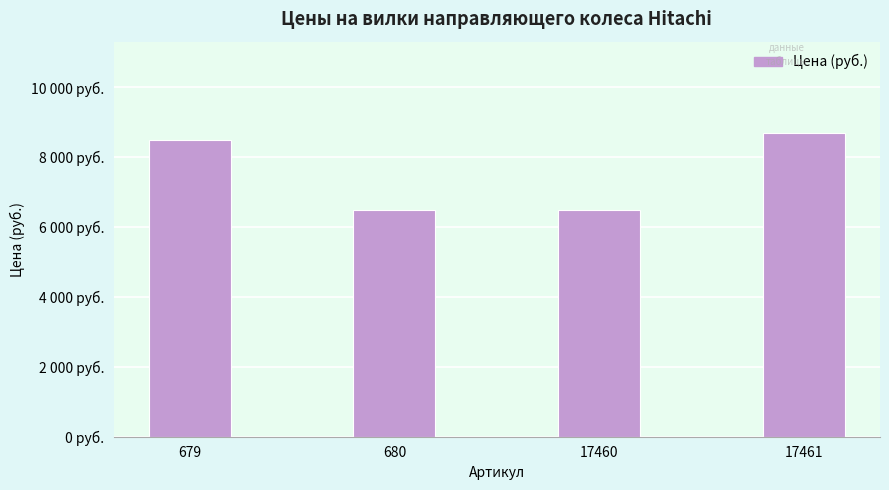

Does the chart contain any negative values?

No